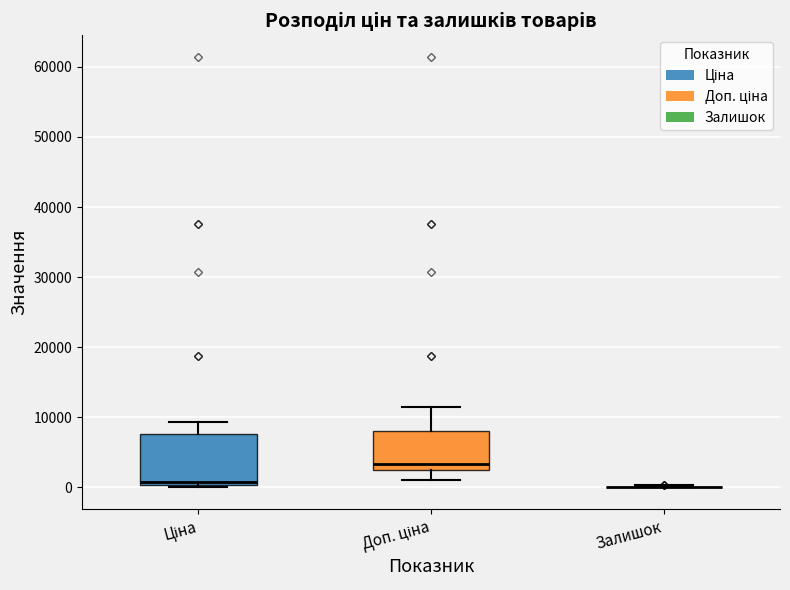

Comparing the boxes themselves (not the whiskers), which one is the tallest?

Ціна